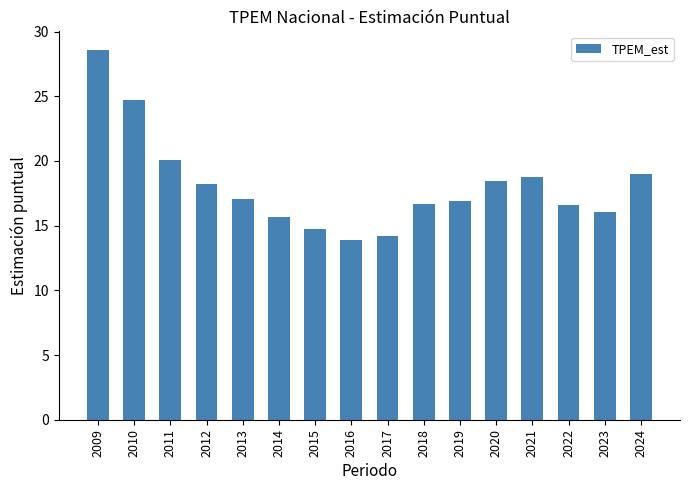

What is the value of the 7th bar from the left?

14.8